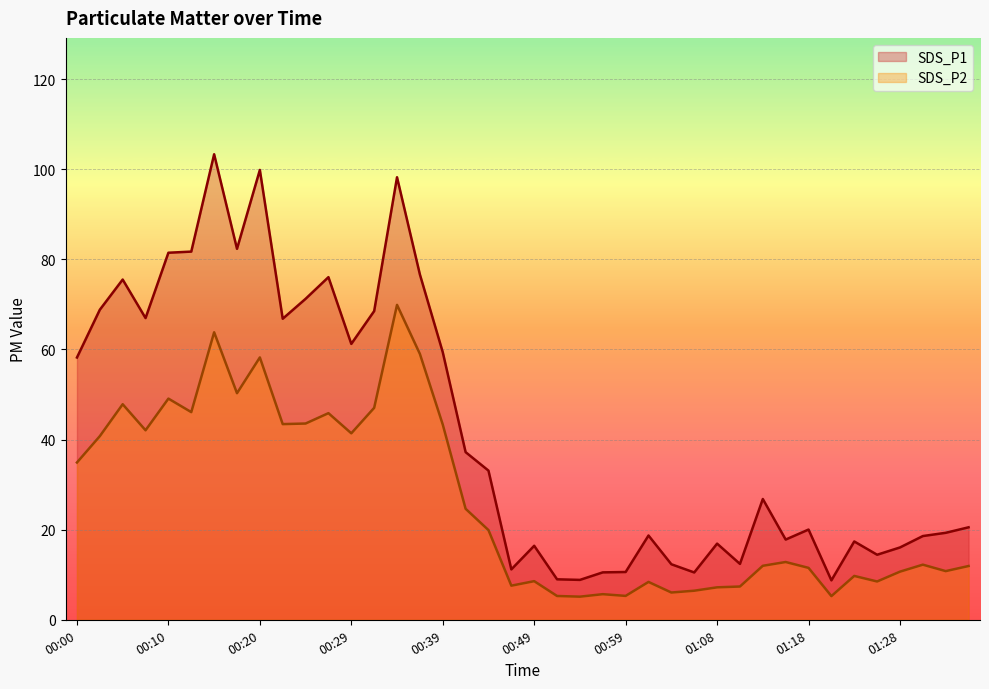

What are all the series names shown in the legend?

SDS_P1, SDS_P2